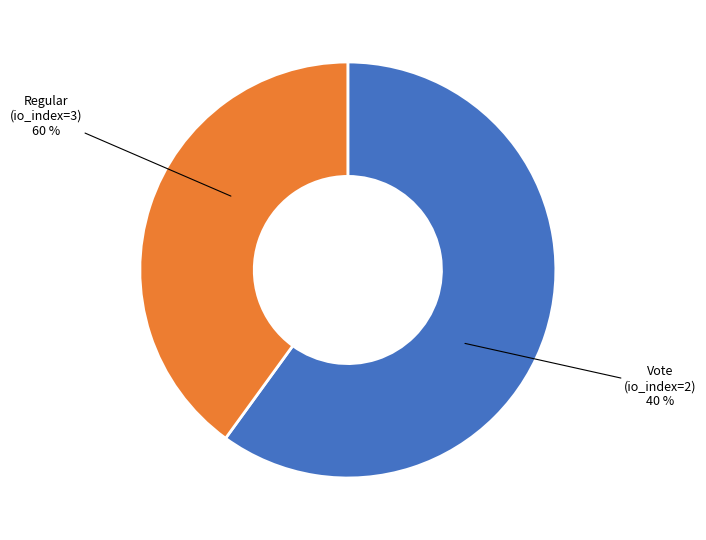

What is the ratio of the value at tx_type: Vote (io_index=2) to the value at tx_type: Regular (io_index=3)?

0.7